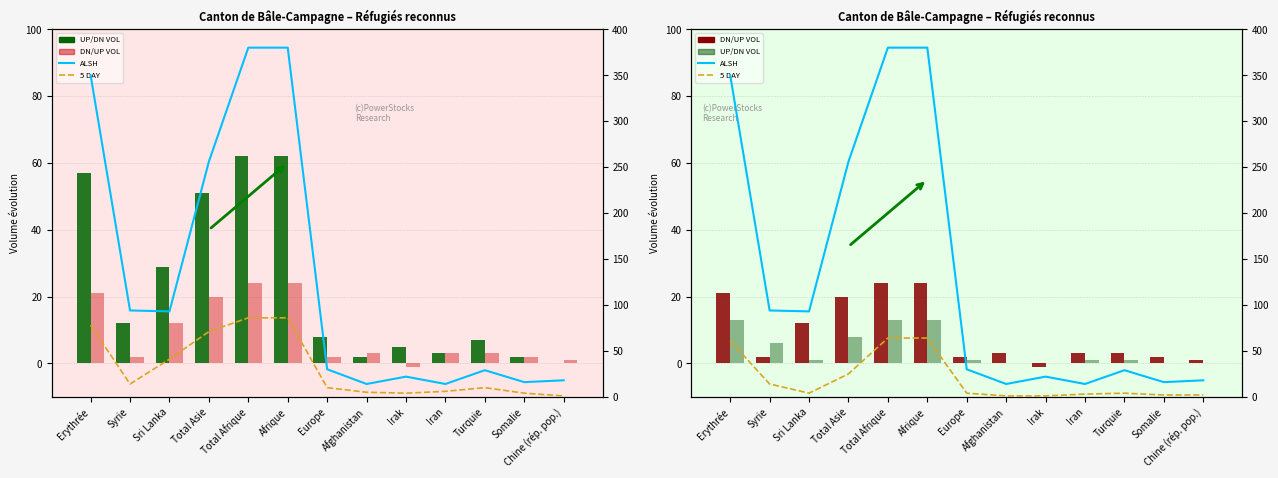

What is the value of the DN/UP VOL (neg) bar at the 2nd from the left?

2